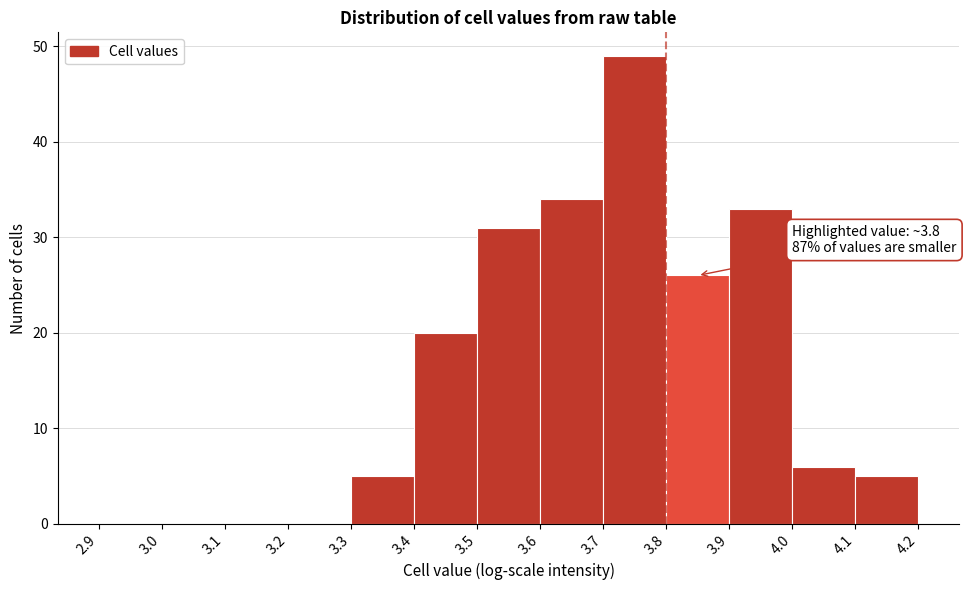

Over which range of the x-axis is the bar tallest?

3.7 to 3.8